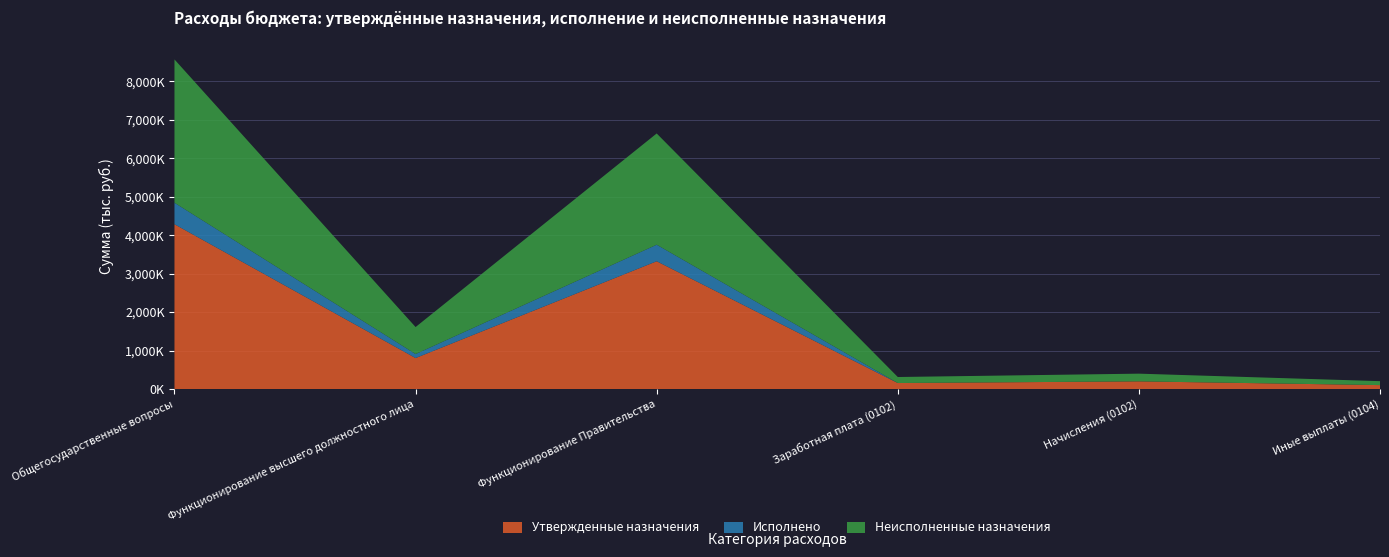

Reading left to right, transcribe all the data shown in this chart.

Утвержденные назначения: Общегосударственные вопросы=4283700.0	Функционирование высшего должностного лица=805700.0	Функционирование Правительства=3321600.0	Заработная плата (0102)=156400.0	Начисления (0102)=200000.0	Иные выплаты (0104)=102600.0
Исполнено: Общегосударственные вопросы=557947.6	Функционирование высшего должностного лица=103730.4	Функционирование Правительства=429946.8	Заработная плата (0102)=0.0	Начисления (0102)=0.0	Иные выплаты (0104)=0.0
Неисполненные назначения: Общегосударственные вопросы=3725752.4	Функционирование высшего должностного лица=701969.6	Функционирование Правительства=2891653.2	Заработная плата (0102)=156400.0	Начисления (0102)=200000.0	Иные выплаты (0104)=102600.0